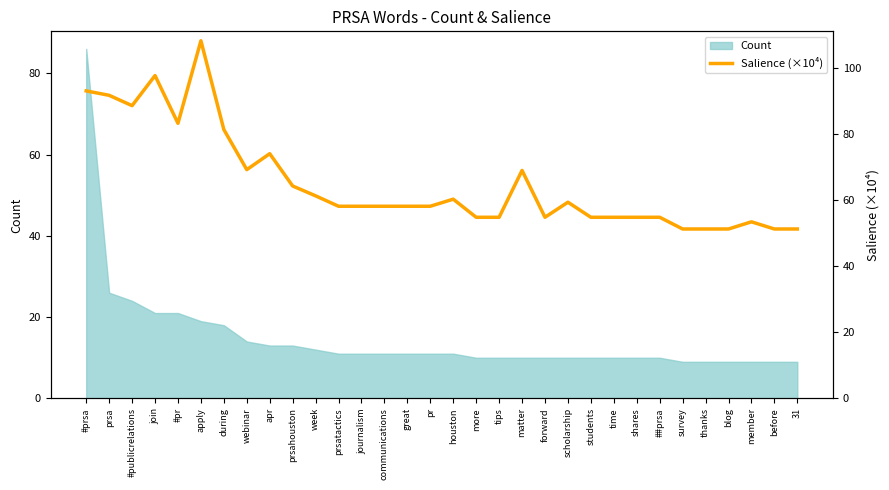

How many data points does each series have?

32